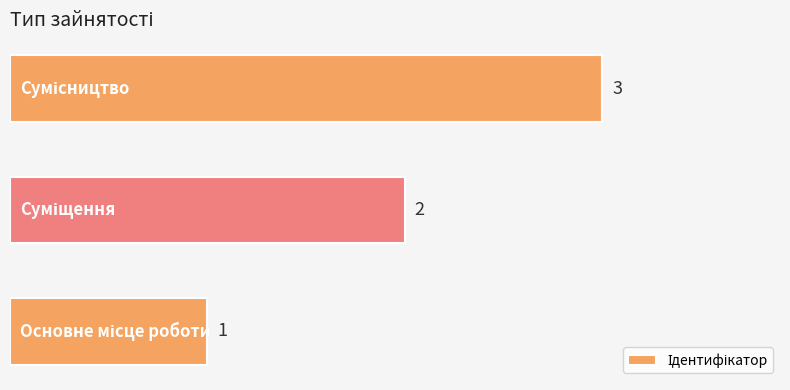

What is the sum of all values?

6